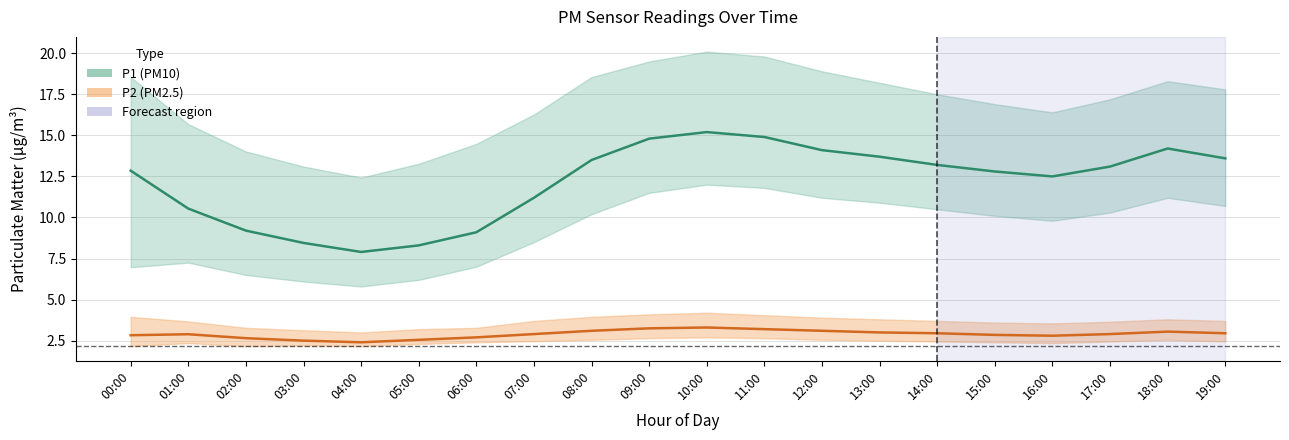

Where is the first local maximum for P2 (PM2.5)?

01:00